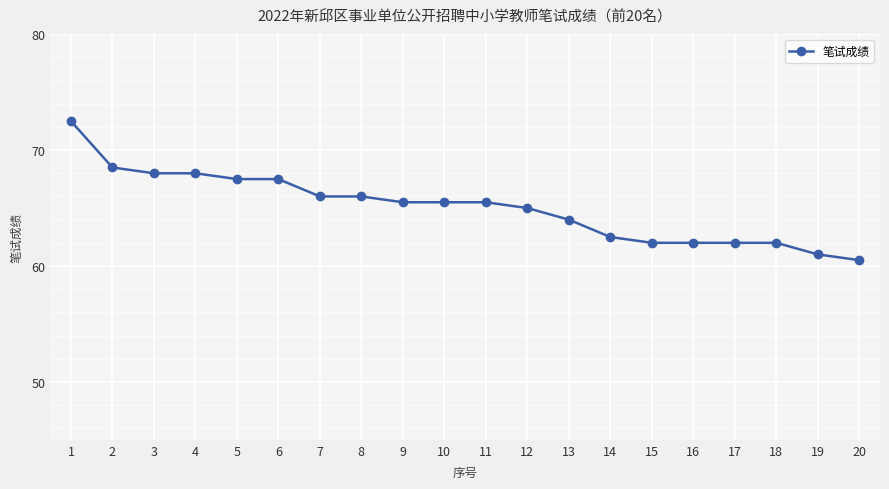

Where does the data first go above 65?

1